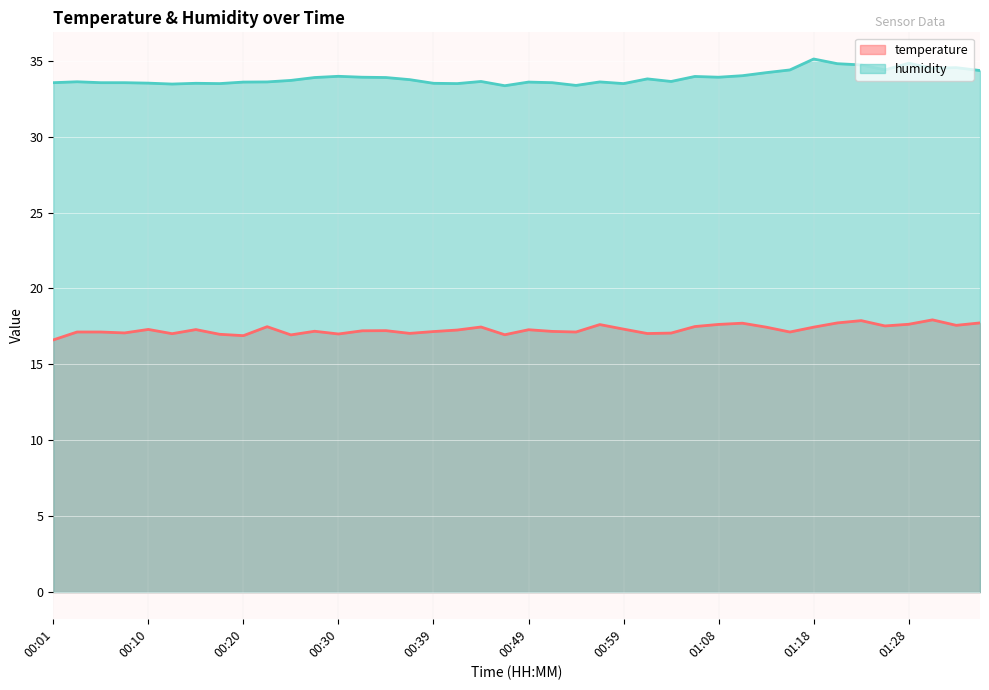

Read the temperature value at 01:20.

17.7